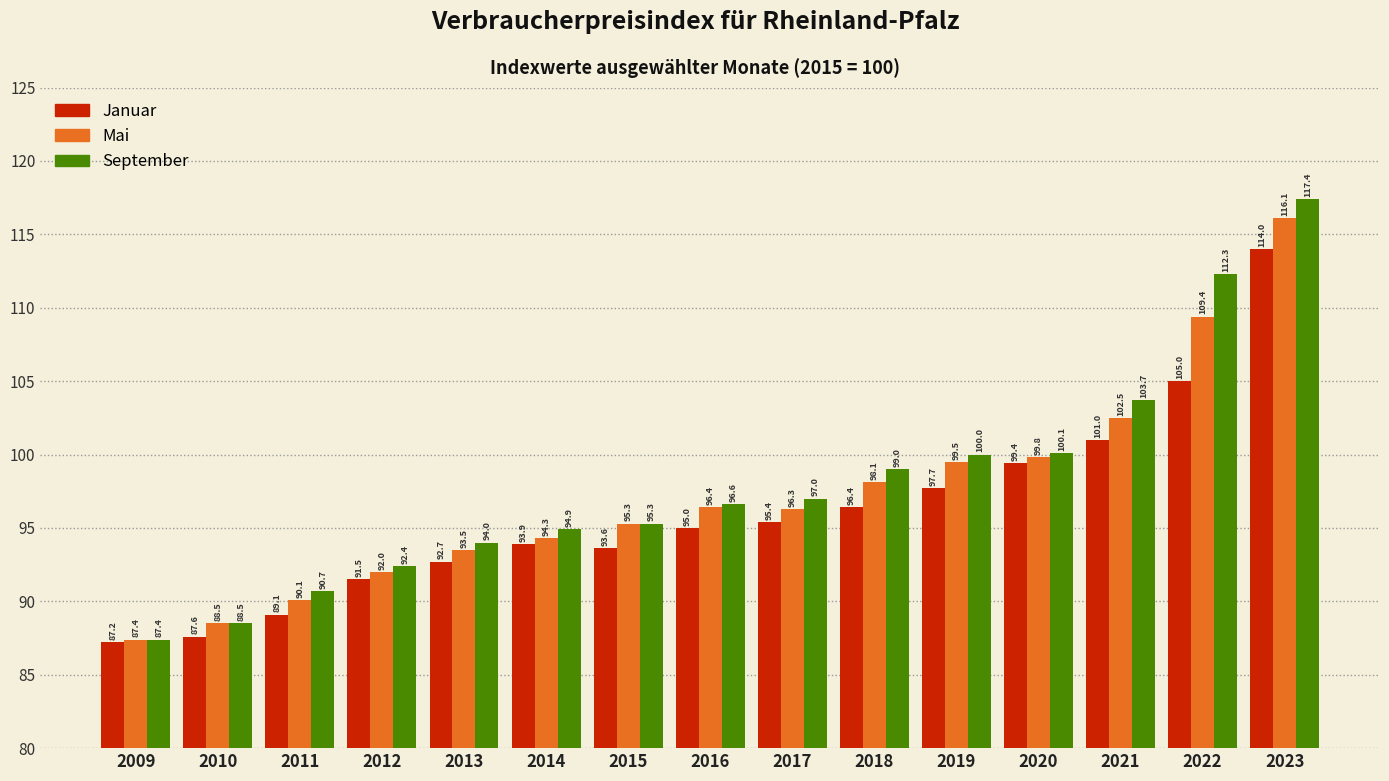

How many data points in September are above 96?

8